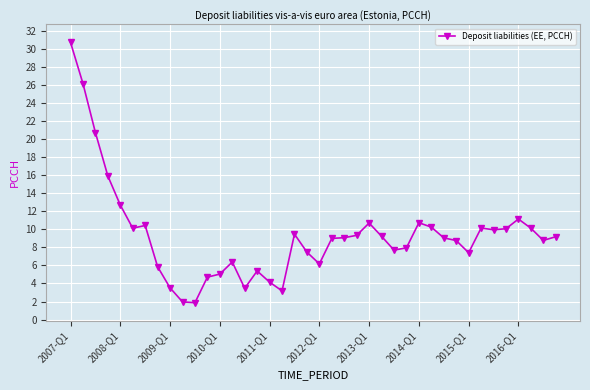

What is the value of the 29th point from the left?

10.7